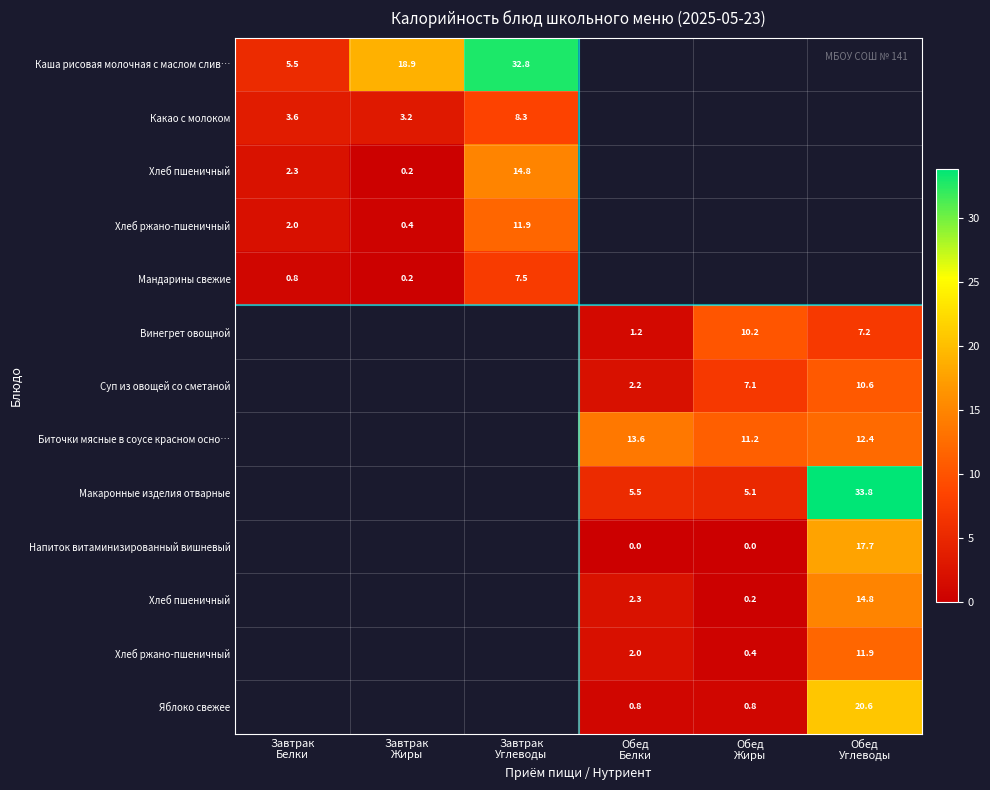

At how many categories does at least one series exceed 24?

2